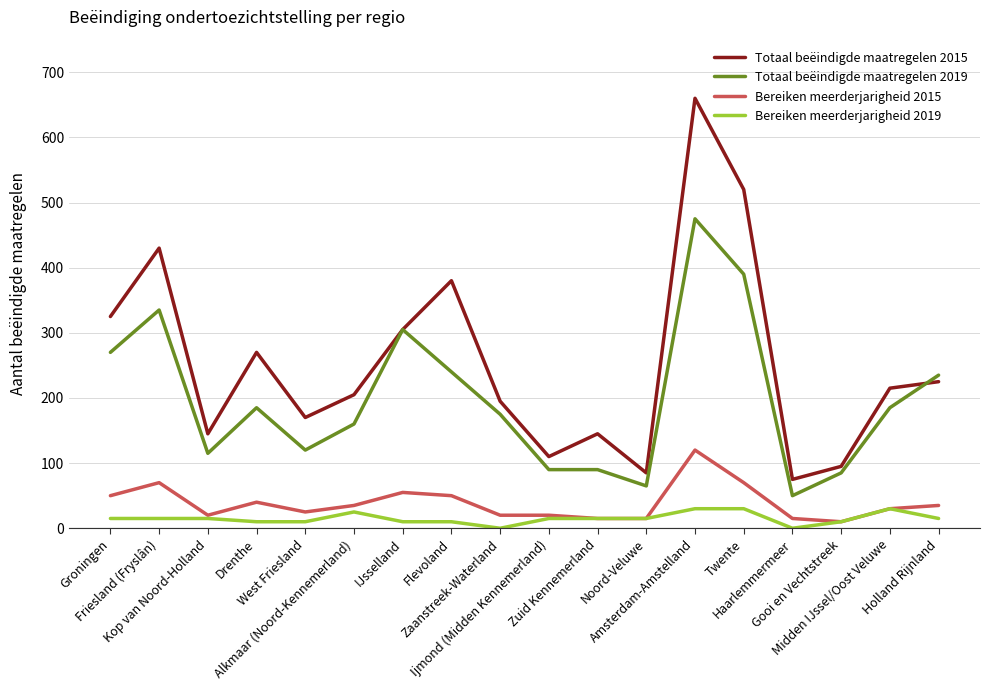

True or false: Totaal beëindigde maatregelen 2015 and Bereiken meerderjarigheid 2019 cross at least once.

False